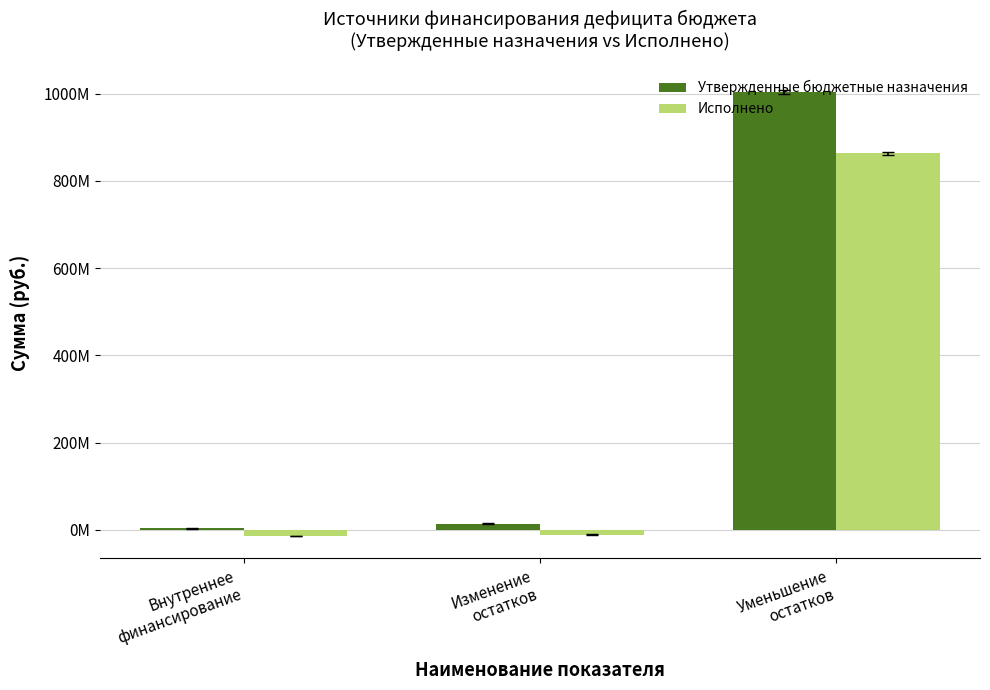

At how many categories does at least one series exceed 62349190?

1